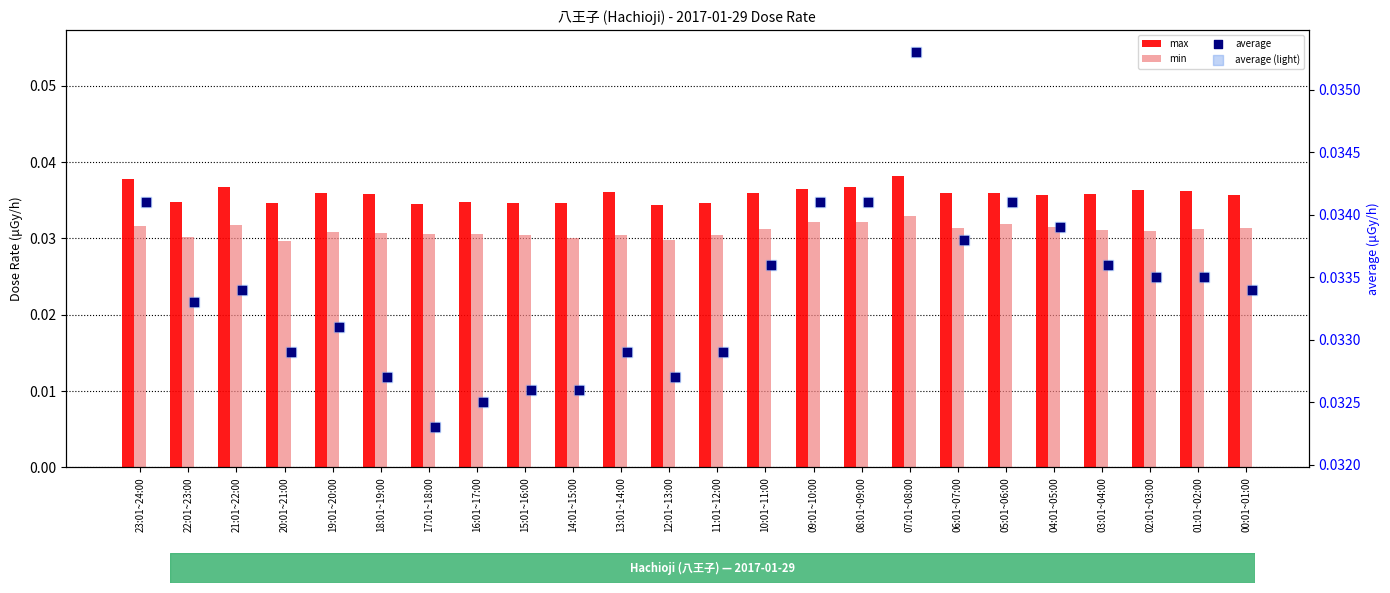

What is the total value across all series at 06:01~07:00?

0.1